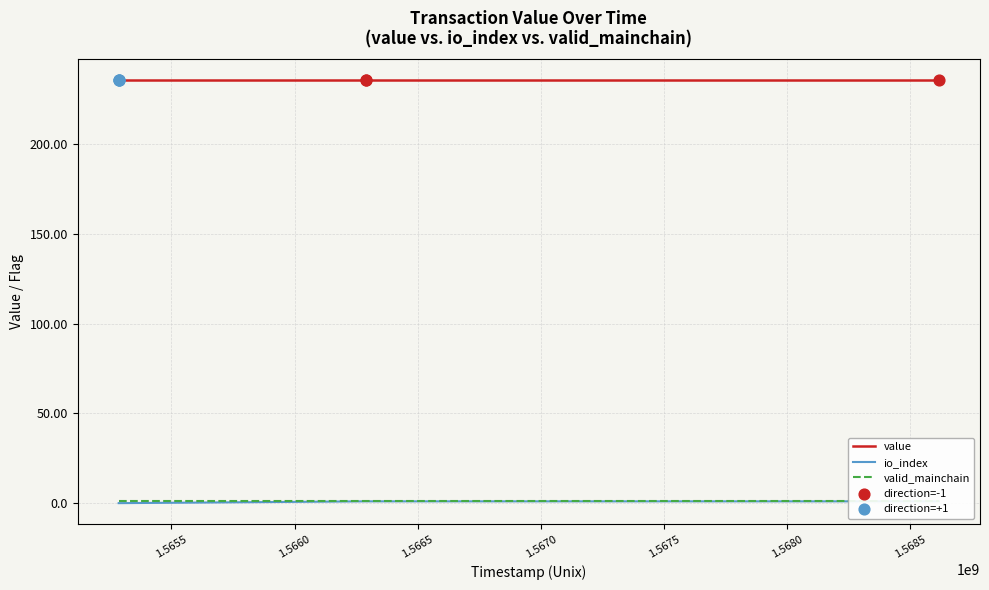

What are all the series names shown in the legend?

value, io_index, valid_mainchain